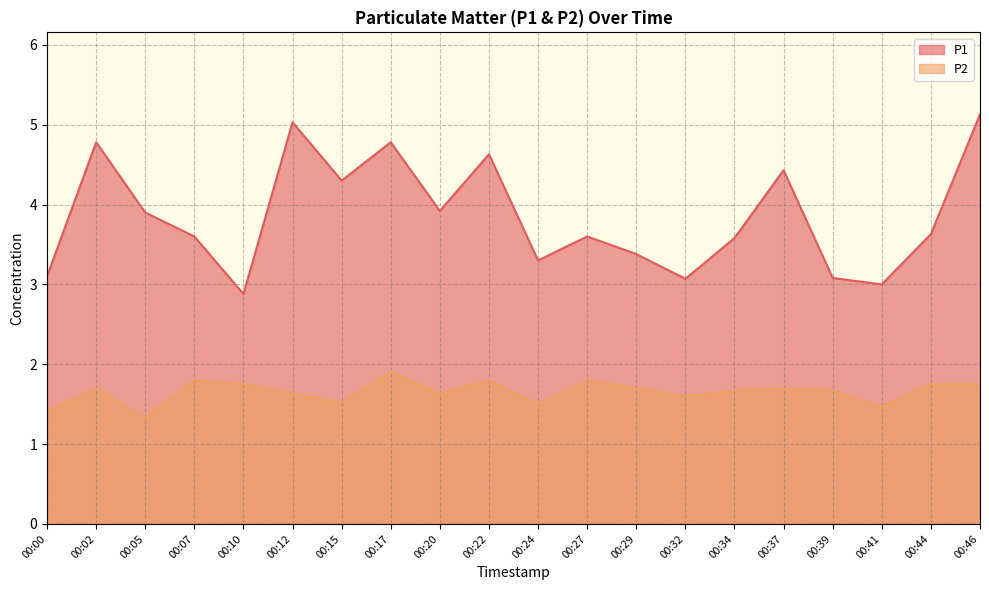

The P2 series shows 2.9 at 00:34. True or false?

False